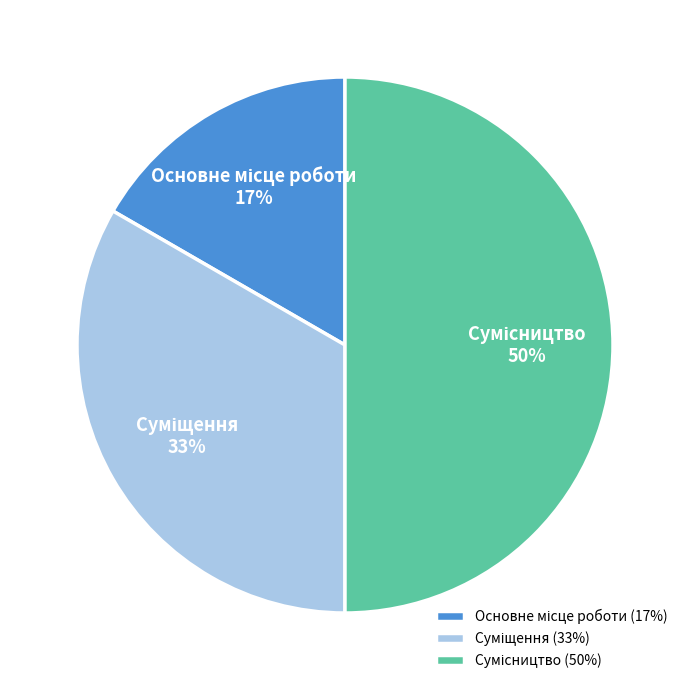

How many segments does this pie chart have?

3